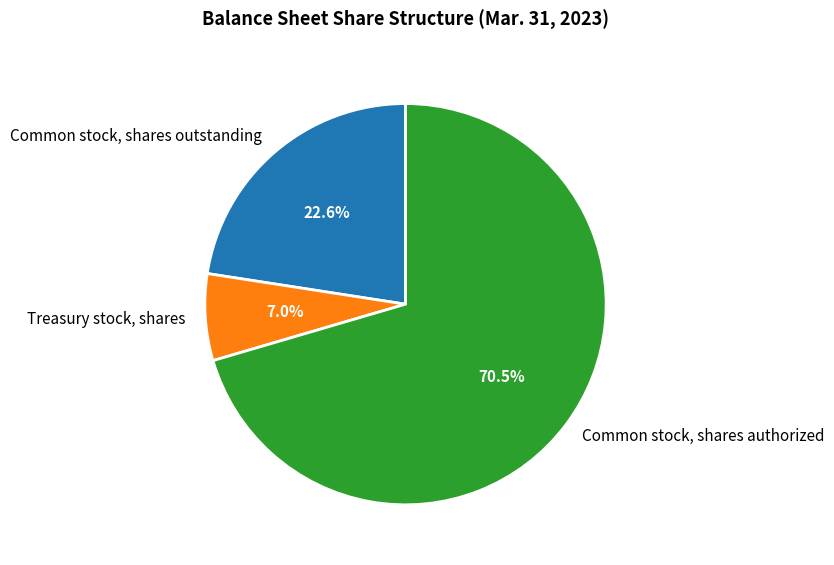

To the nearest percent, what portion does Common stock, shares outstanding represent?

23%